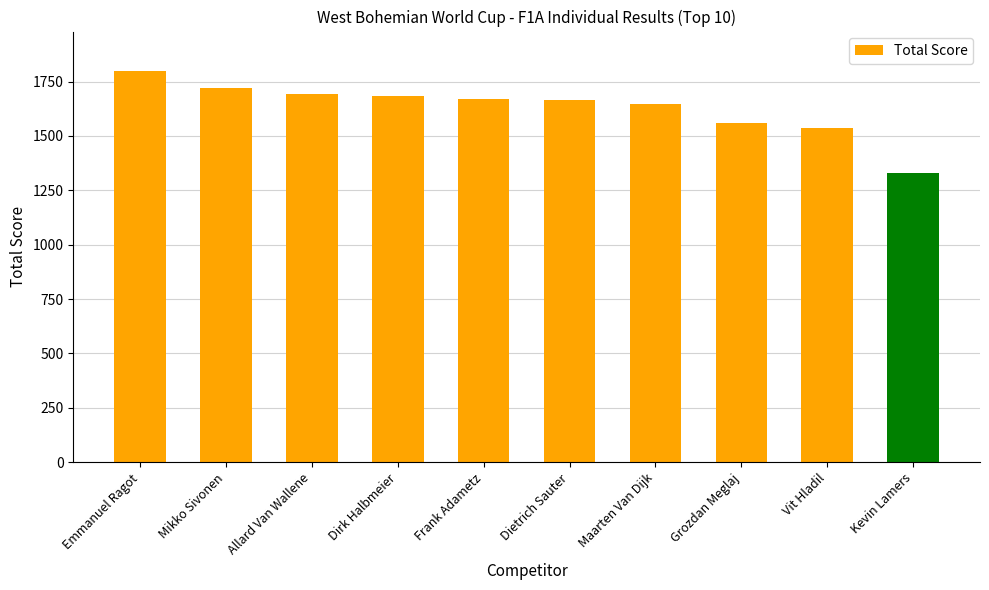

Between Maarten Van Dijk and Kevin Lamers, which is larger?

Maarten Van Dijk